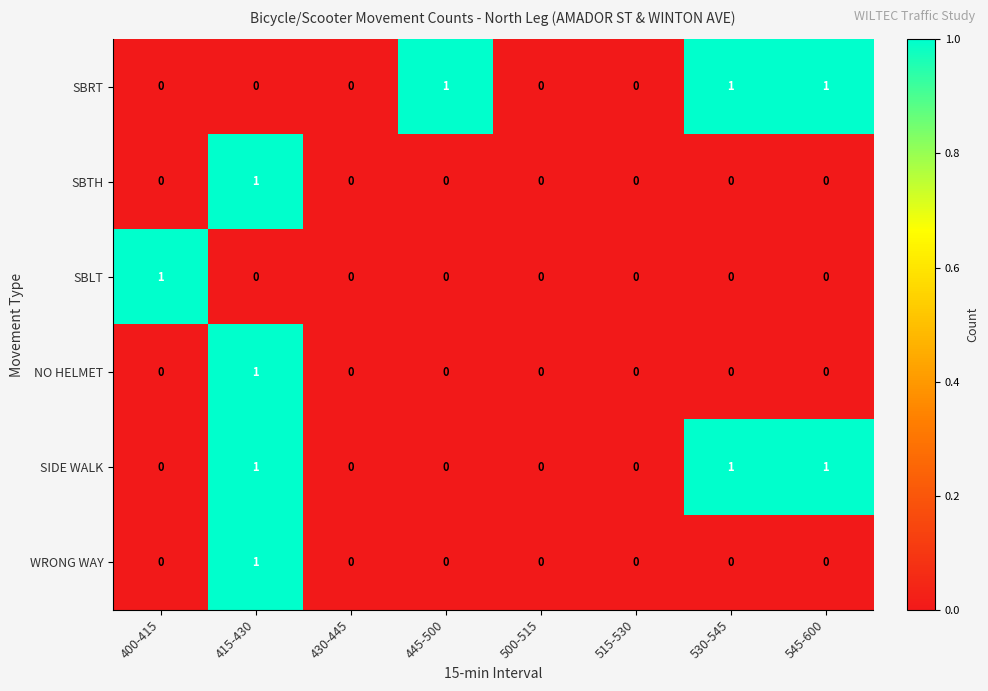

Between 445-500 and 500-515, which series saw the biggest shift?

SBRT